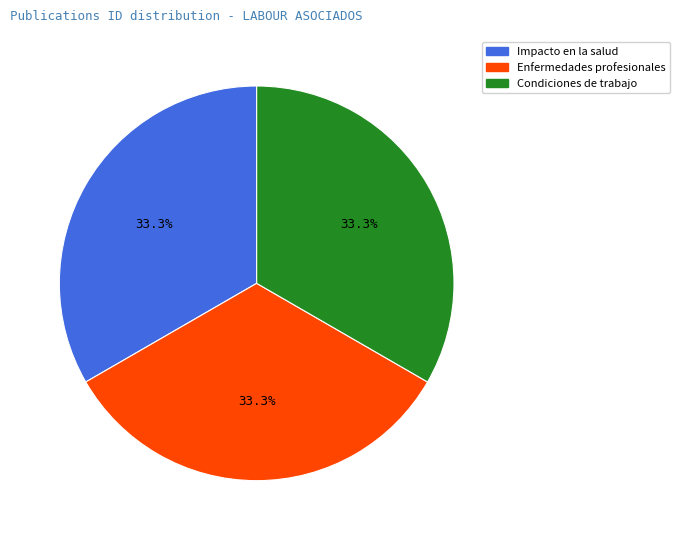

Is there any slice that represents more than half of the pie?

No